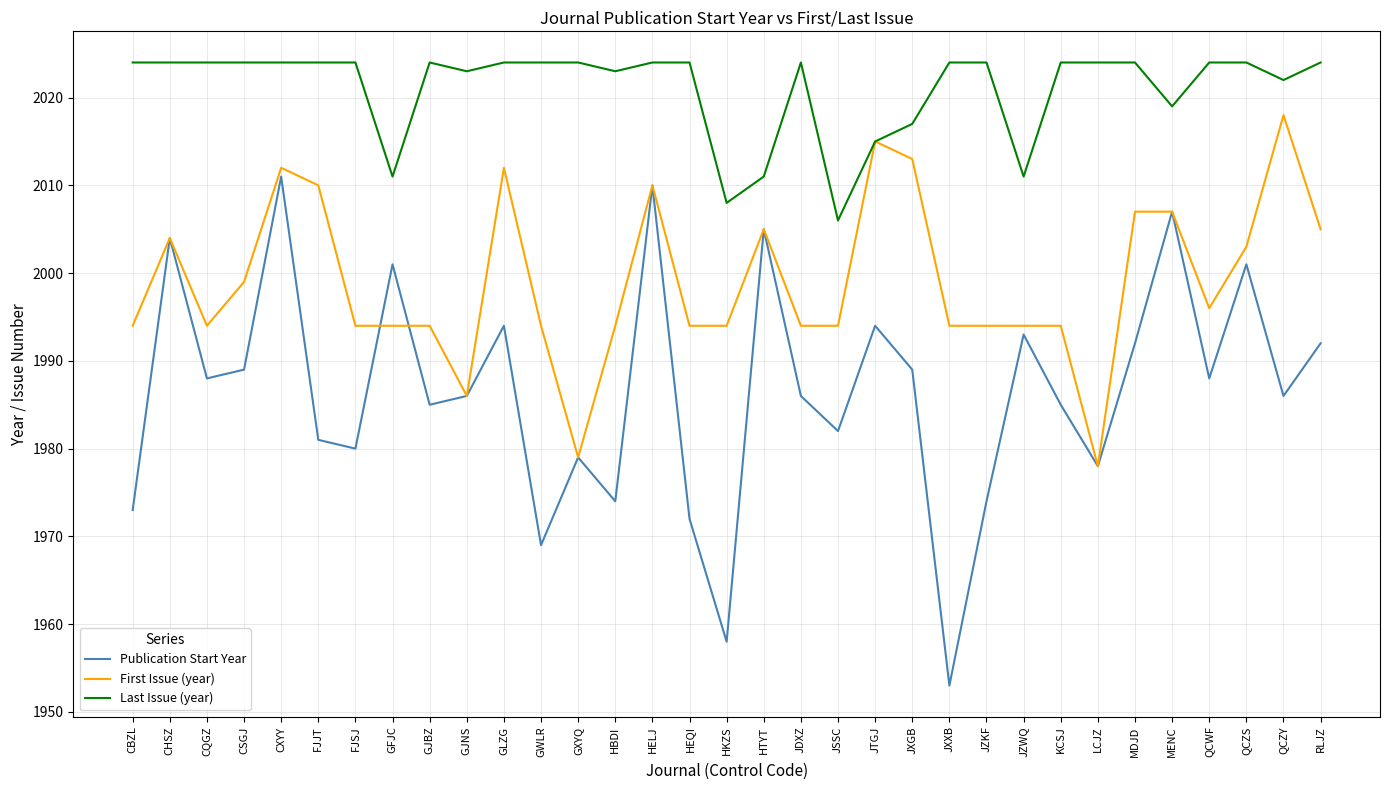

Reading right to left, list all the values displayed in this chart.

Publication Start Year: 1992	1986	2001	1988	2007	1992	1978	1985	1993	1974	1953	1989	1994	1982	1986	2005	1958	1972	2010	1974	1979	1969	1994	1986	1985	2001	1980	1981	2011	1989	1988	2004	1973
First Issue (year): 2005	2018	2003	1996	2007	2007	1978	1994	1994	1994	1994	2013	2015	1994	1994	2005	1994	1994	2010	1994	1979	1994	2012	1986	1994	1994	1994	2010	2012	1999	1994	2004	1994
Last Issue (year): 2024	2022	2024	2024	2019	2024	2024	2024	2011	2024	2024	2017	2015	2006	2024	2011	2008	2024	2024	2023	2024	2024	2024	2023	2024	2011	2024	2024	2024	2024	2024	2024	2024